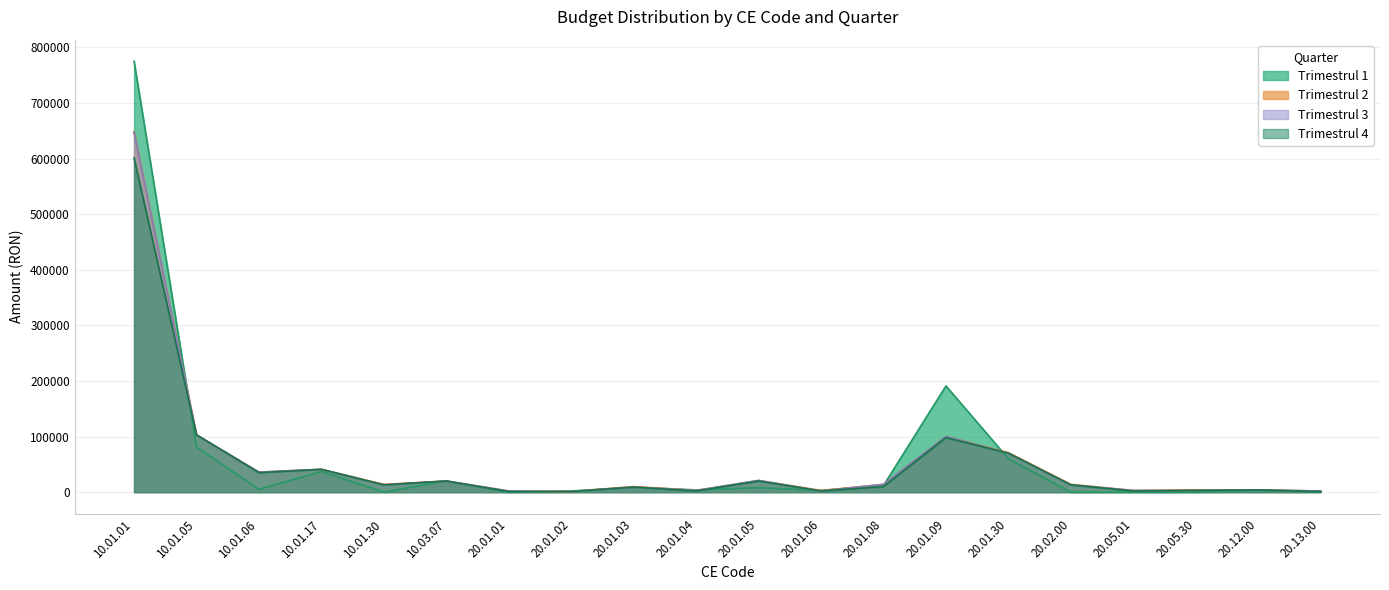

What is the average value of the Trimestrul 3 series?

55350